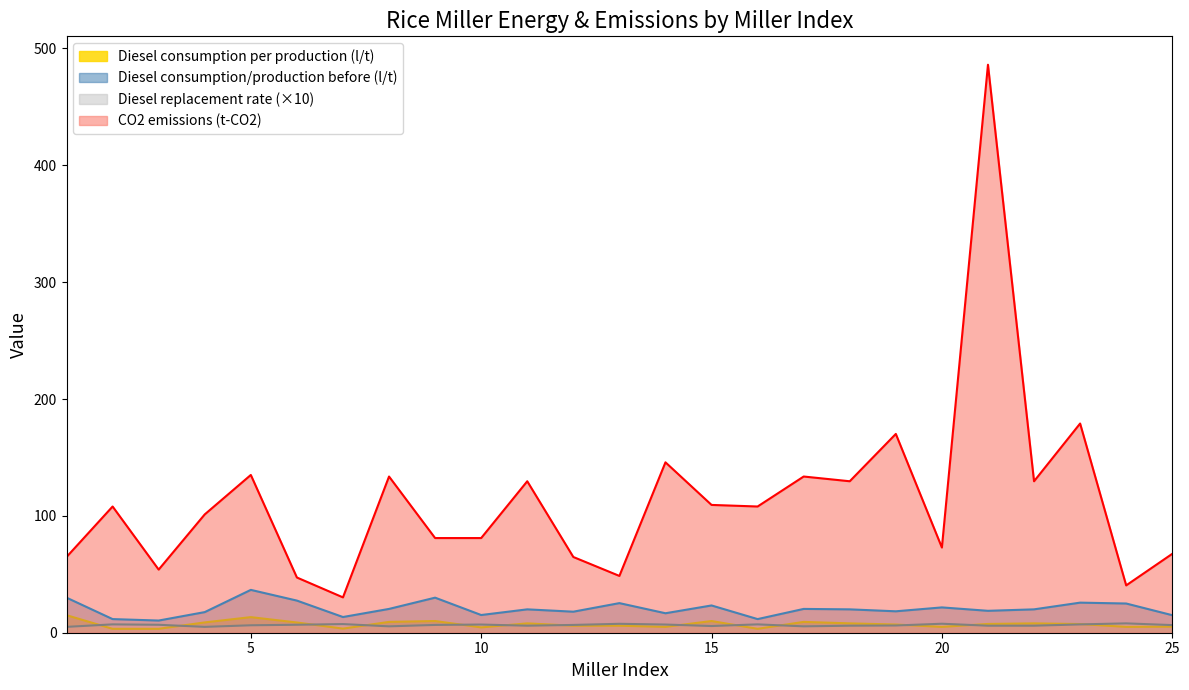

Where is the first local minimum for Diesel replacement rate?

4